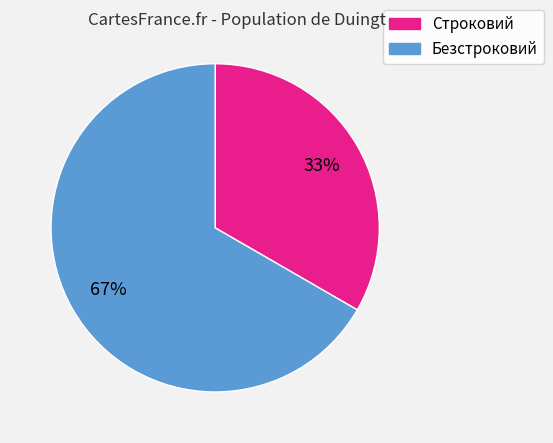

To the nearest percent, what portion does Безстроковий represent?

67%